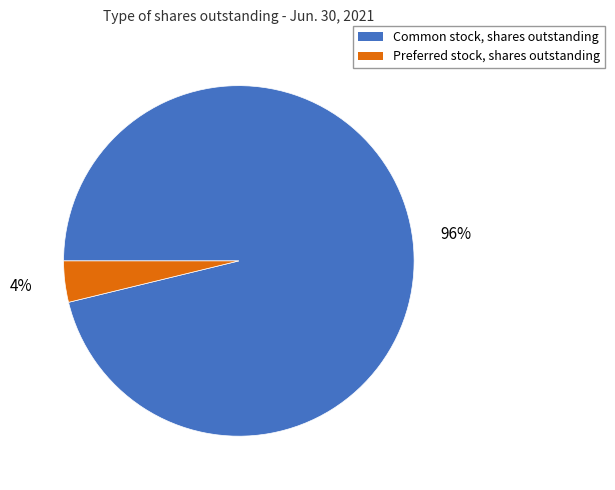

Count the number of slices in the pie.

2